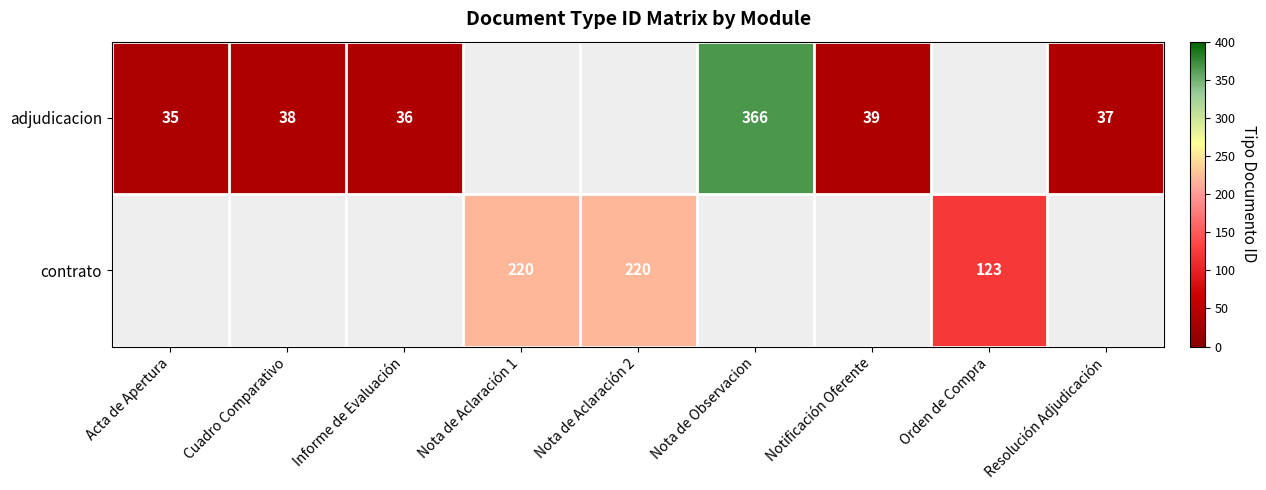

Is it true that adjudicacion equals 61 at Resolución Adjudicación?

False